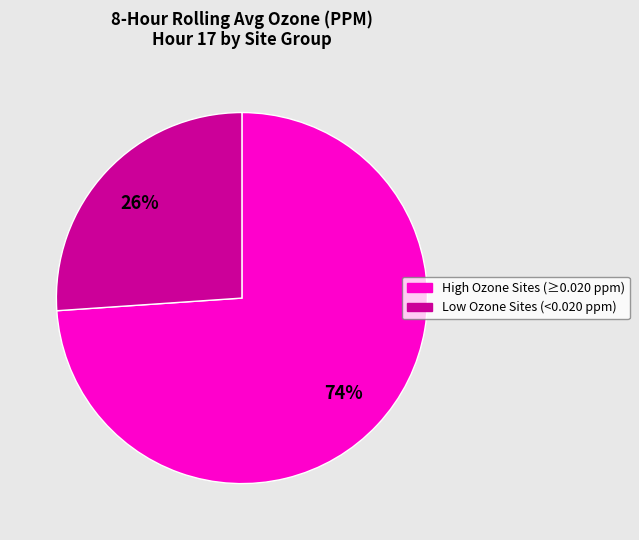

Is there any slice that represents more than half of the pie?

Yes